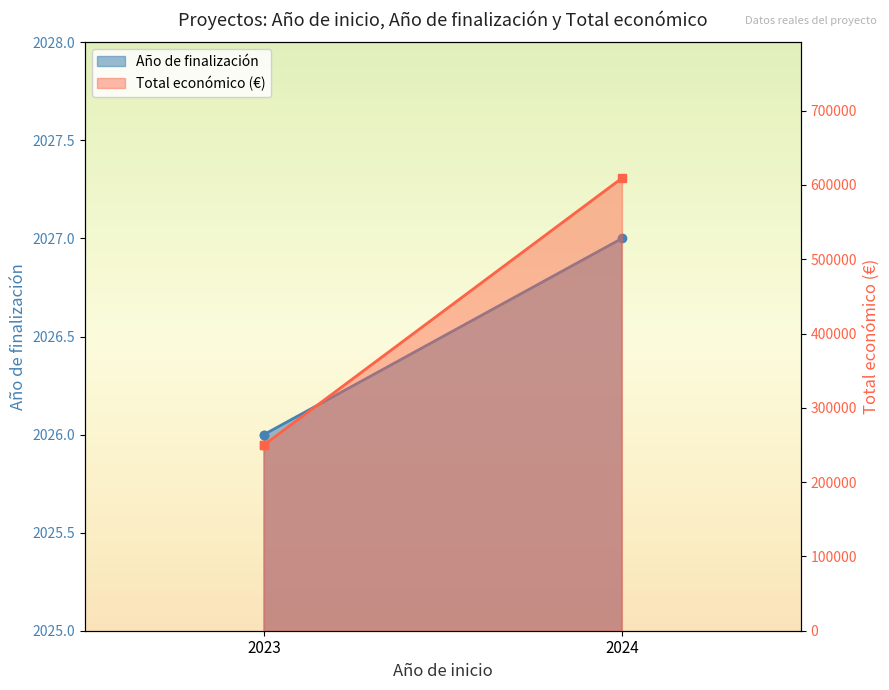

Which category has the lowest value across all series?

2023